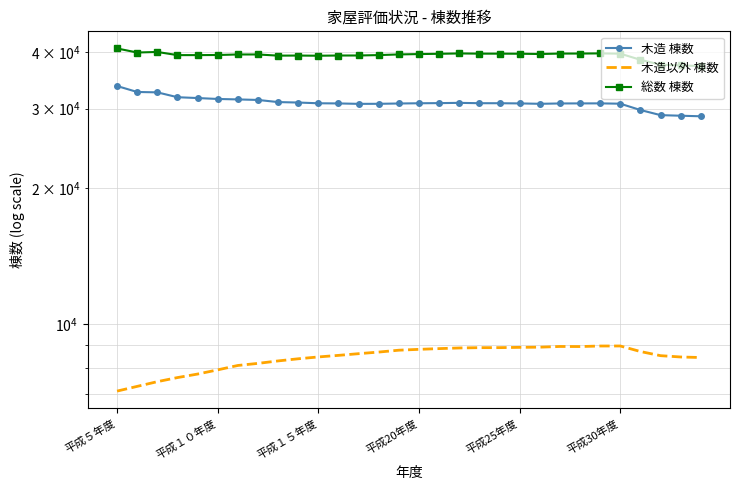

What is the approximate value of 総数 棟数 at 26, to the nearest 10?

38490